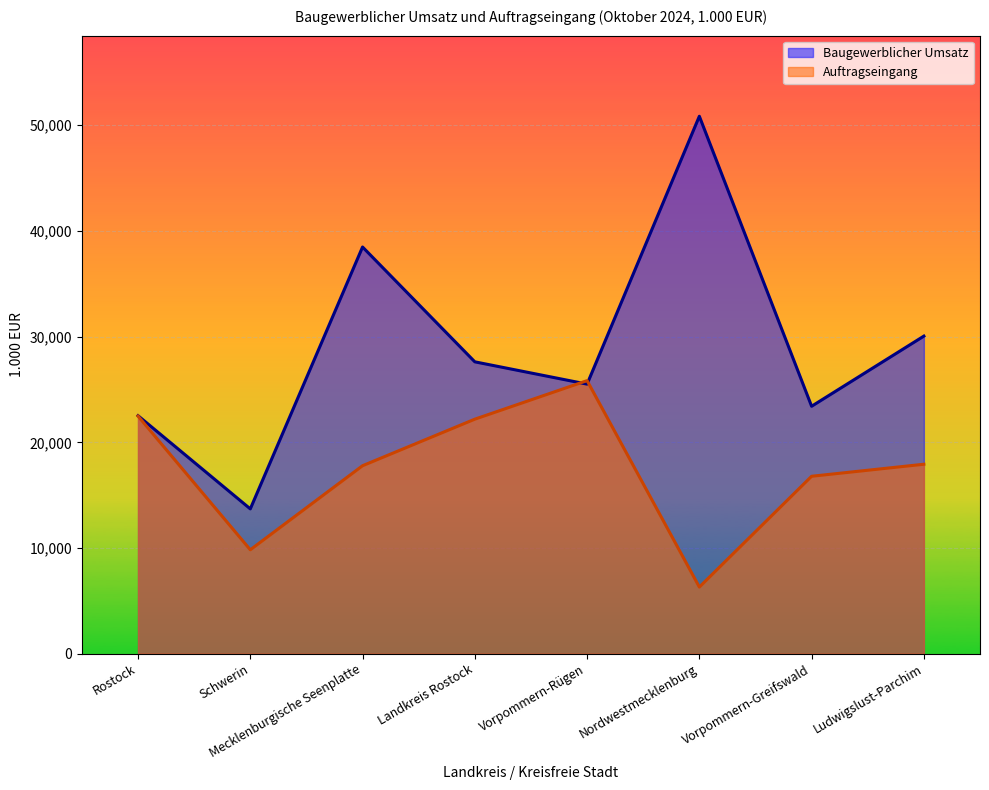

How many lines are shown in the chart?

2